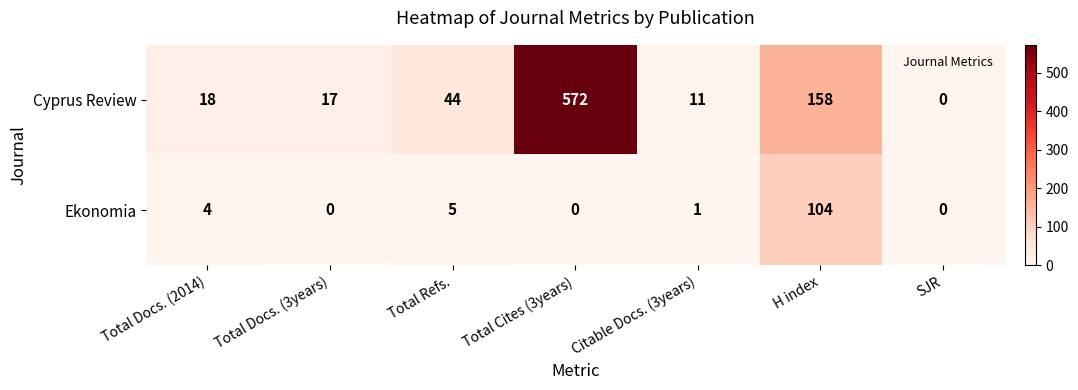

Which series changed the most between Total Refs. and SJR?

Cyprus Review